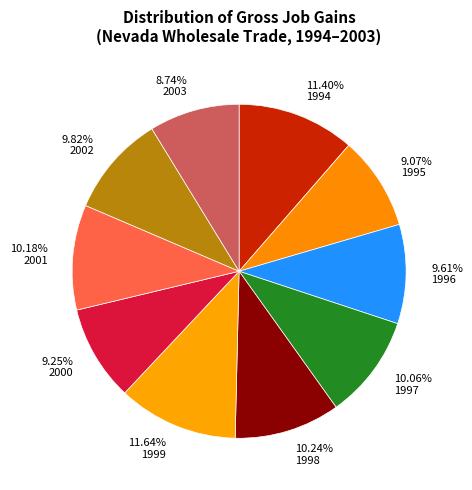

Count the number of slices in the pie.

10